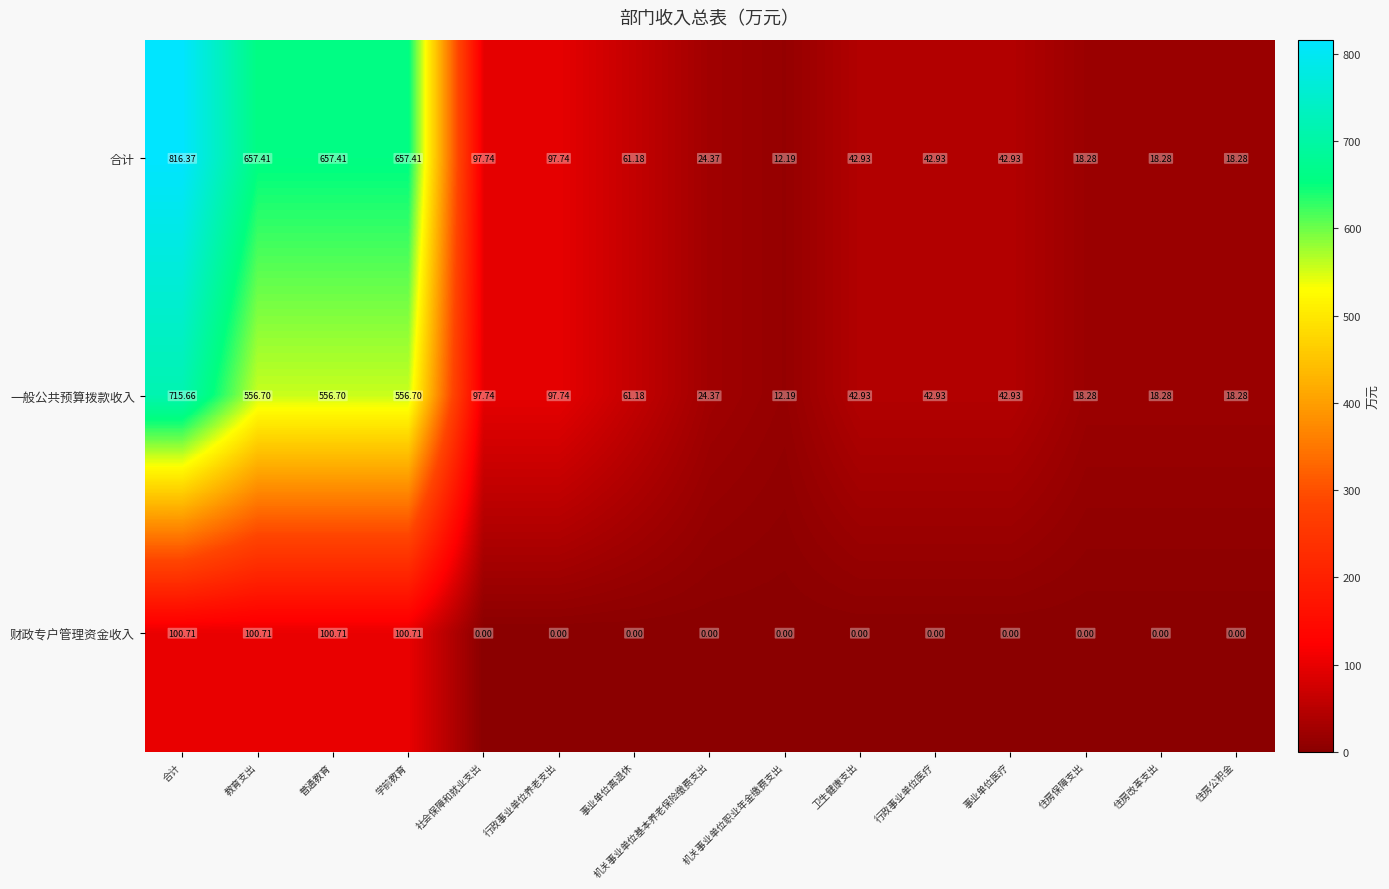

How many series are shown in this chart?

3